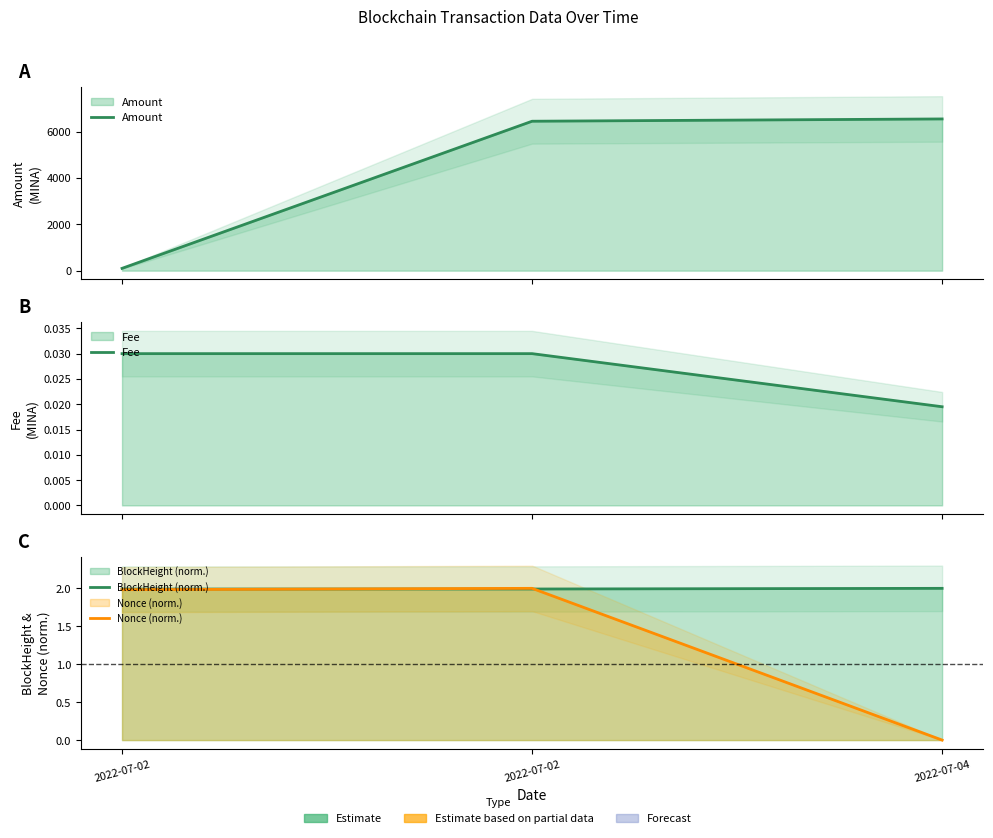

What is the average value of the Amount series?

4363.8